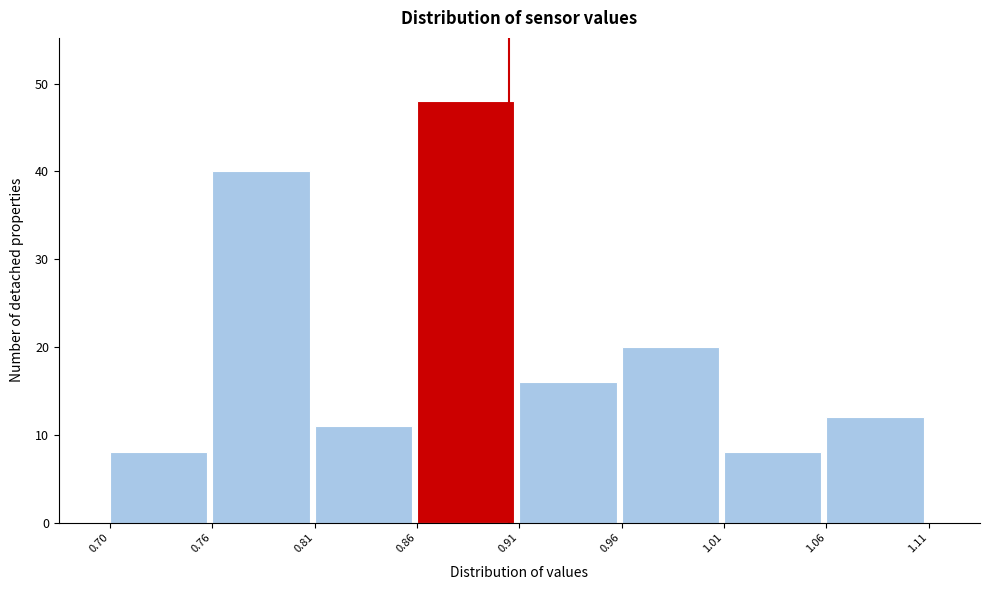

Reading right to left, what are all the values shown in this chart?

1.06=12	1.01=8	0.96=20	0.91=16	0.86=48	0.81=11	0.76=40	0.70=8